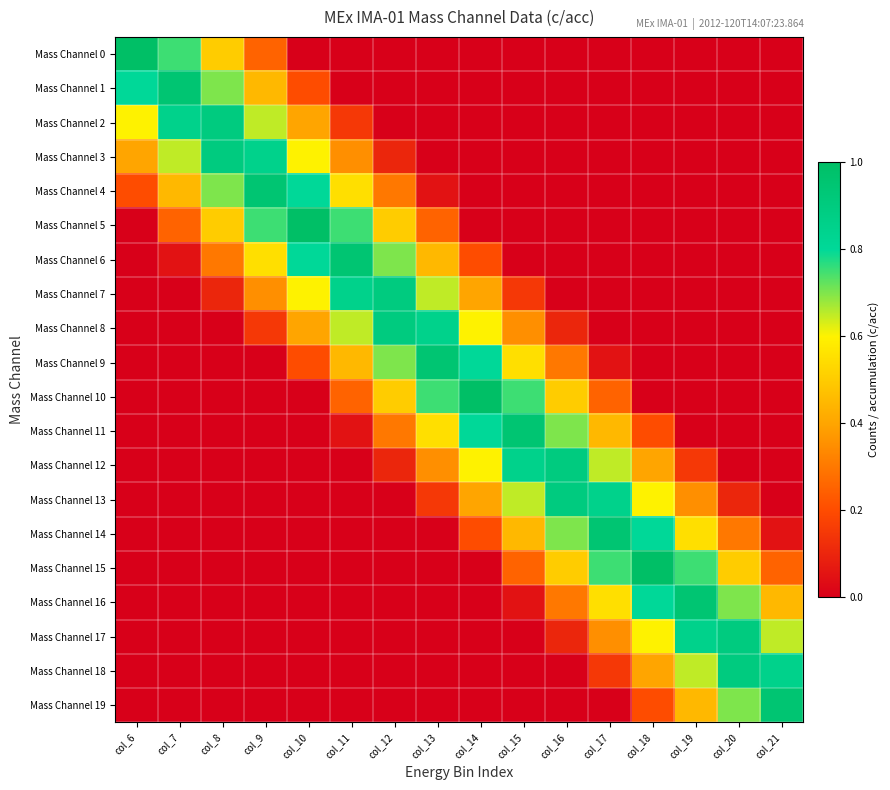

Reading right to left, what are all the values shown in this chart?

Mass Channel 0: col_21=0.0	col_20=0.0	col_19=0.0	col_18=0.0	col_17=0.0	col_16=0.0	col_15=0.0	col_14=0.0	col_13=0.0	col_12=0.0	col_11=0.0	col_10=0.0	col_9=0.2	col_8=0.5	col_7=0.8	col_6=1.0
Mass Channel 1: col_21=0.0	col_20=0.0	col_19=0.0	col_18=0.0	col_17=0.0	col_16=0.0	col_15=0.0	col_14=0.0	col_13=0.0	col_12=0.0	col_11=0.0	col_10=0.2	col_9=0.4	col_8=0.7	col_7=0.9	col_6=0.8
Mass Channel 2: col_21=0.0	col_20=0.0	col_19=0.0	col_18=0.0	col_17=0.0	col_16=0.0	col_15=0.0	col_14=0.0	col_13=0.0	col_12=0.0	col_11=0.2	col_10=0.4	col_9=0.7	col_8=0.9	col_7=0.8	col_6=0.6
Mass Channel 3: col_21=0.0	col_20=0.0	col_19=0.0	col_18=0.0	col_17=0.0	col_16=0.0	col_15=0.0	col_14=0.0	col_13=0.0	col_12=0.1	col_11=0.3	col_10=0.6	col_9=0.8	col_8=0.9	col_7=0.7	col_6=0.4
Mass Channel 4: col_21=0.0	col_20=0.0	col_19=0.0	col_18=0.0	col_17=0.0	col_16=0.0	col_15=0.0	col_14=0.0	col_13=0.1	col_12=0.3	col_11=0.6	col_10=0.8	col_9=0.9	col_8=0.7	col_7=0.4	col_6=0.2
Mass Channel 5: col_21=0.0	col_20=0.0	col_19=0.0	col_18=0.0	col_17=0.0	col_16=0.0	col_15=0.0	col_14=0.0	col_13=0.2	col_12=0.5	col_11=0.8	col_10=1.0	col_9=0.8	col_8=0.5	col_7=0.2	col_6=0.0
Mass Channel 6: col_21=0.0	col_20=0.0	col_19=0.0	col_18=0.0	col_17=0.0	col_16=0.0	col_15=0.0	col_14=0.2	col_13=0.4	col_12=0.7	col_11=0.9	col_10=0.8	col_9=0.6	col_8=0.3	col_7=0.1	col_6=0.0
Mass Channel 7: col_21=0.0	col_20=0.0	col_19=0.0	col_18=0.0	col_17=0.0	col_16=0.0	col_15=0.1	col_14=0.4	col_13=0.6	col_12=0.9	col_11=0.9	col_10=0.6	col_9=0.4	col_8=0.1	col_7=0.0	col_6=0.0
Mass Channel 8: col_21=0.0	col_20=0.0	col_19=0.0	col_18=0.0	col_17=0.0	col_16=0.1	col_15=0.4	col_14=0.6	col_13=0.9	col_12=0.9	col_11=0.6	col_10=0.4	col_9=0.1	col_8=0.0	col_7=0.0	col_6=0.0
Mass Channel 9: col_21=0.0	col_20=0.0	col_19=0.0	col_18=0.0	col_17=0.1	col_16=0.3	col_15=0.6	col_14=0.8	col_13=0.9	col_12=0.7	col_11=0.4	col_10=0.2	col_9=0.0	col_8=0.0	col_7=0.0	col_6=0.0
Mass Channel 10: col_21=0.0	col_20=0.0	col_19=0.0	col_18=0.0	col_17=0.2	col_16=0.5	col_15=0.8	col_14=1.0	col_13=0.8	col_12=0.5	col_11=0.2	col_10=0.0	col_9=0.0	col_8=0.0	col_7=0.0	col_6=0.0
Mass Channel 11: col_21=0.0	col_20=0.0	col_19=0.0	col_18=0.2	col_17=0.5	col_16=0.7	col_15=1.0	col_14=0.8	col_13=0.5	col_12=0.3	col_11=0.0	col_10=0.0	col_9=0.0	col_8=0.0	col_7=0.0	col_6=0.0
Mass Channel 12: col_21=0.0	col_20=0.0	col_19=0.1	col_18=0.4	col_17=0.6	col_16=0.9	col_15=0.9	col_14=0.6	col_13=0.4	col_12=0.1	col_11=0.0	col_10=0.0	col_9=0.0	col_8=0.0	col_7=0.0	col_6=0.0
Mass Channel 13: col_21=0.0	col_20=0.1	col_19=0.4	col_18=0.6	col_17=0.9	col_16=0.9	col_15=0.6	col_14=0.4	col_13=0.1	col_12=0.0	col_11=0.0	col_10=0.0	col_9=0.0	col_8=0.0	col_7=0.0	col_6=0.0
Mass Channel 14: col_21=0.0	col_20=0.3	col_19=0.5	col_18=0.8	col_17=1.0	col_16=0.7	col_15=0.5	col_14=0.2	col_13=0.0	col_12=0.0	col_11=0.0	col_10=0.0	col_9=0.0	col_8=0.0	col_7=0.0	col_6=0.0
Mass Channel 15: col_21=0.2	col_20=0.5	col_19=0.8	col_18=1.0	col_17=0.8	col_16=0.5	col_15=0.2	col_14=0.0	col_13=0.0	col_12=0.0	col_11=0.0	col_10=0.0	col_9=0.0	col_8=0.0	col_7=0.0	col_6=0.0
Mass Channel 16: col_21=0.5	col_20=0.7	col_19=1.0	col_18=0.8	col_17=0.5	col_16=0.3	col_15=0.0	col_14=0.0	col_13=0.0	col_12=0.0	col_11=0.0	col_10=0.0	col_9=0.0	col_8=0.0	col_7=0.0	col_6=0.0
Mass Channel 17: col_21=0.6	col_20=0.9	col_19=0.9	col_18=0.6	col_17=0.4	col_16=0.1	col_15=0.0	col_14=0.0	col_13=0.0	col_12=0.0	col_11=0.0	col_10=0.0	col_9=0.0	col_8=0.0	col_7=0.0	col_6=0.0
Mass Channel 18: col_21=0.9	col_20=0.9	col_19=0.6	col_18=0.4	col_17=0.1	col_16=0.0	col_15=0.0	col_14=0.0	col_13=0.0	col_12=0.0	col_11=0.0	col_10=0.0	col_9=0.0	col_8=0.0	col_7=0.0	col_6=0.0
Mass Channel 19: col_21=1.0	col_20=0.7	col_19=0.5	col_18=0.2	col_17=0.0	col_16=0.0	col_15=0.0	col_14=0.0	col_13=0.0	col_12=0.0	col_11=0.0	col_10=0.0	col_9=0.0	col_8=0.0	col_7=0.0	col_6=0.0